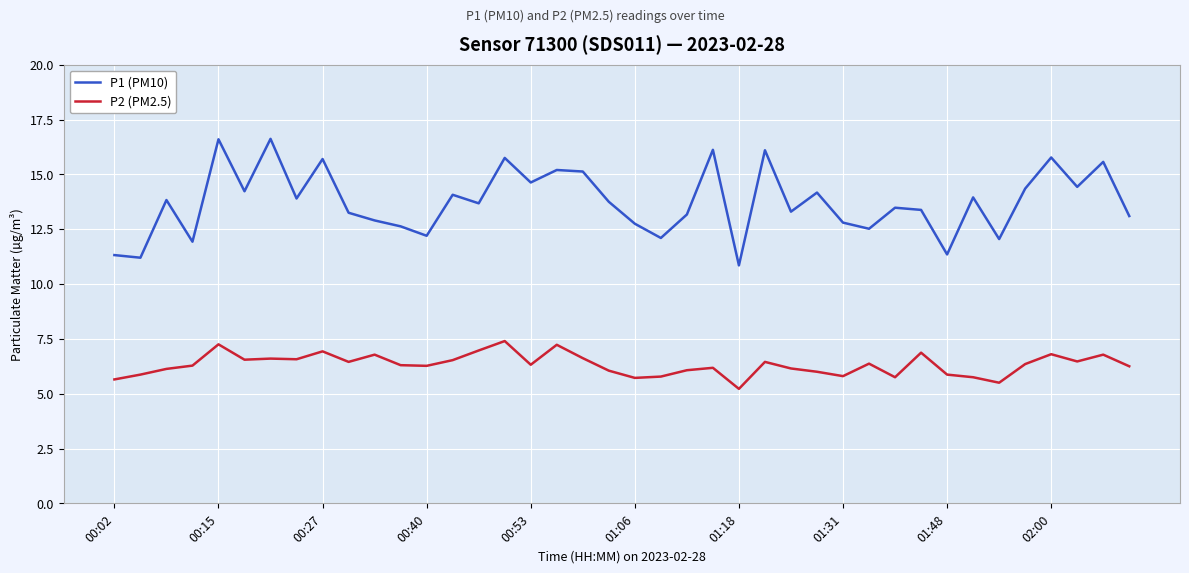

List the series in order of their overall mean, highest first.

P1 (PM10), P2 (PM2.5)